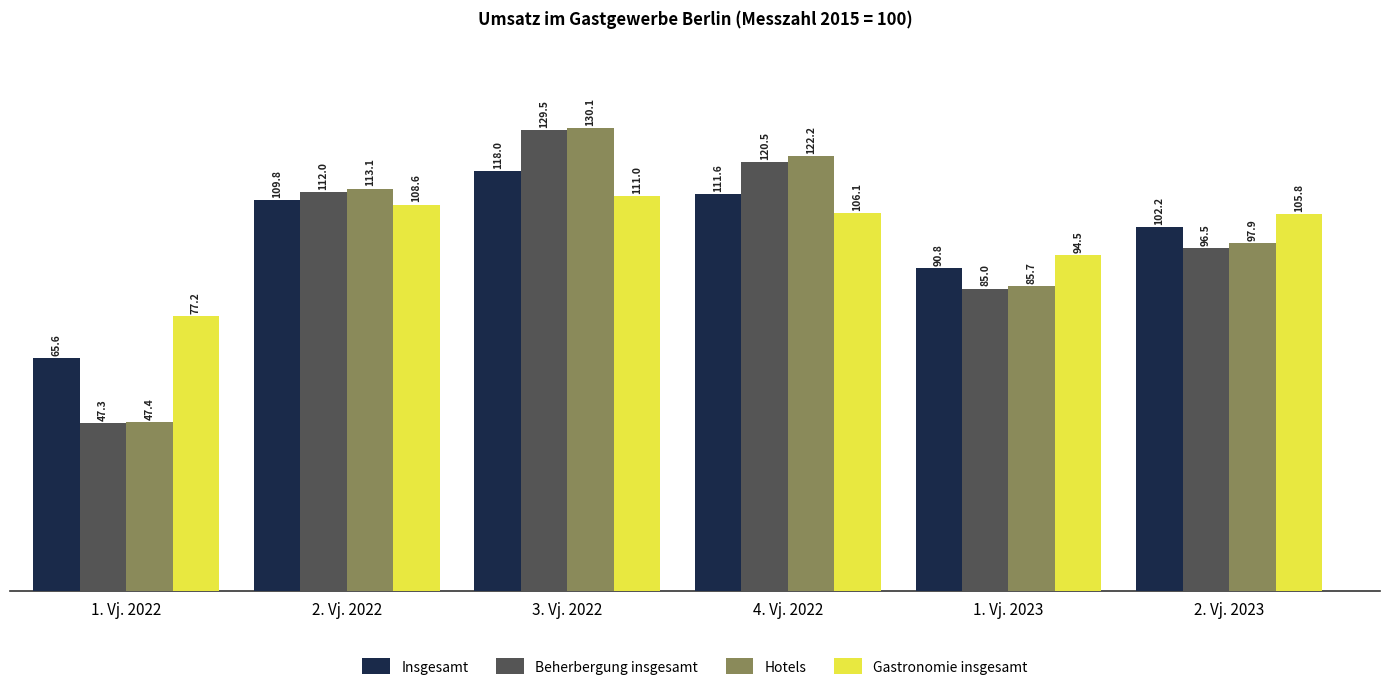

Which series has the largest total across all categories?

Gastronomie insgesamt